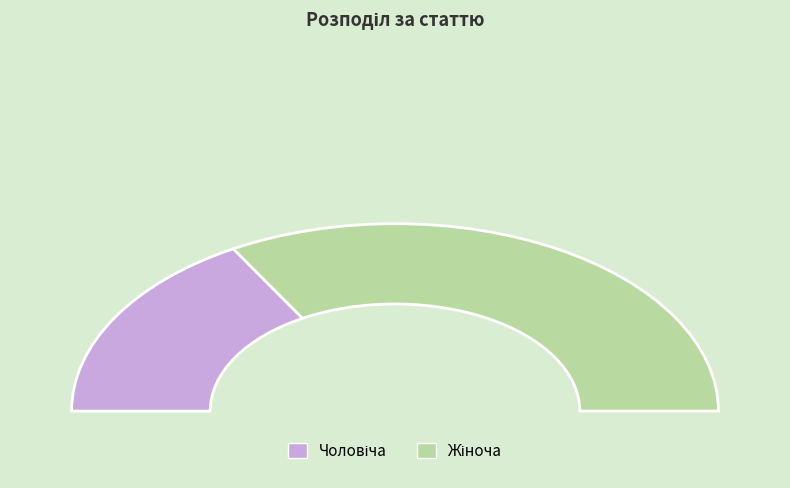

What is the change in value from Чоловіча to Жіноча?

+1